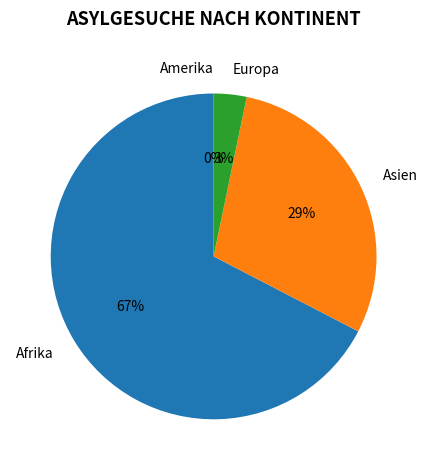

To the nearest percent, what percentage of the pie is Asien?

29%